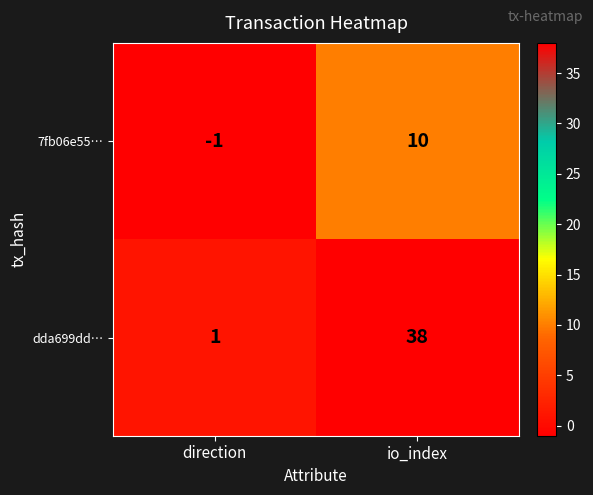

At which category is the sum across all series the highest?

io_index